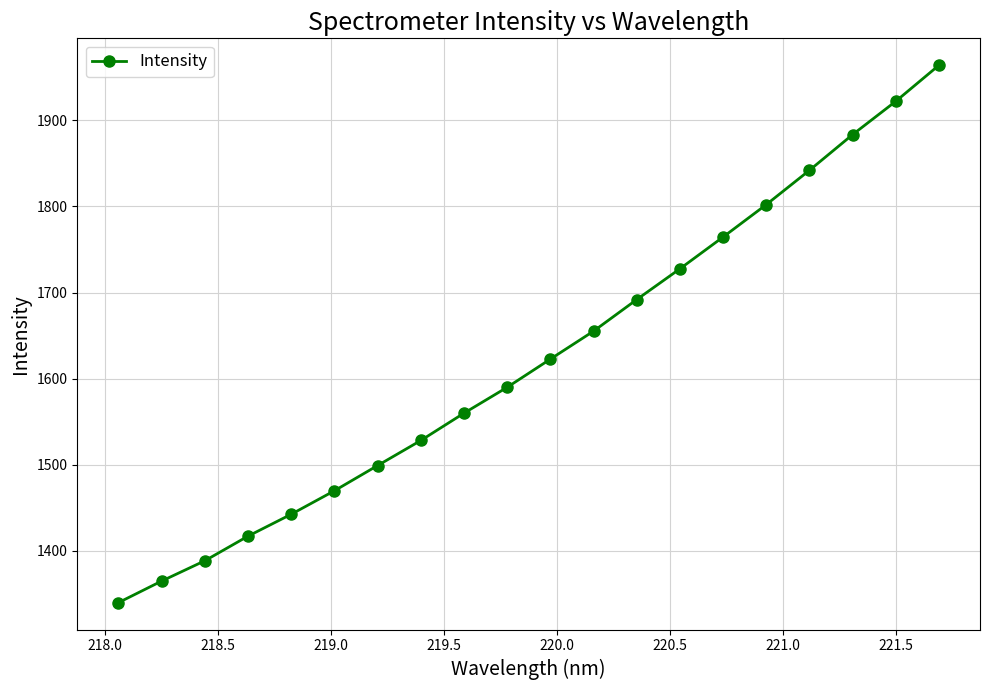

Reading right to left, transcribe all the data shown in this chart.

1964.0	1922.1	1883.4	1842.0	1802.2	1764.5	1727.6	1691.8	1655.2	1622.7	1589.9	1559.9	1528.1	1499.0	1469.7	1442.4	1417.0	1388.4	1364.8	1339.7